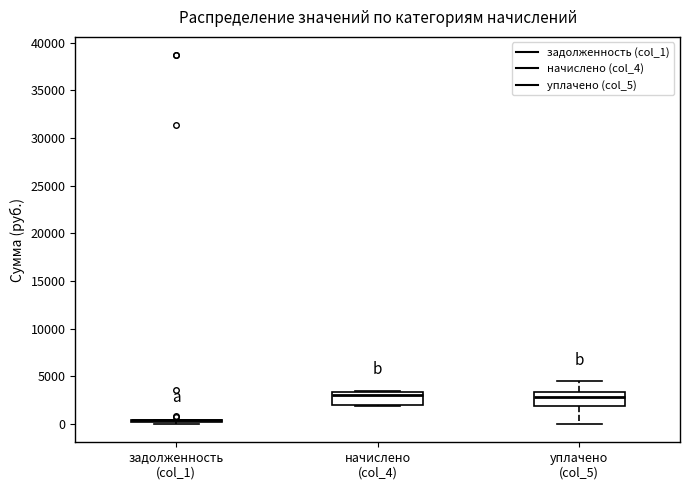

Reading left to right, transcribe this box plot: for each box, give where its median line is, the range the box spans, and where its two whiskers end, as read against the y-axis. The values are not printed on the chart, so give them approximately, as read against the axis.

задолженность (col_1): box collapsed to a line at 500, whiskers 0 to 500
начислено (col_4): median 3000, box 2000 to 3500, whiskers 2000 to 3500 (just above the box's upper edge)
уплачено (col_5): median 3000, box 2000 to 3500, whiskers 0 to 4500